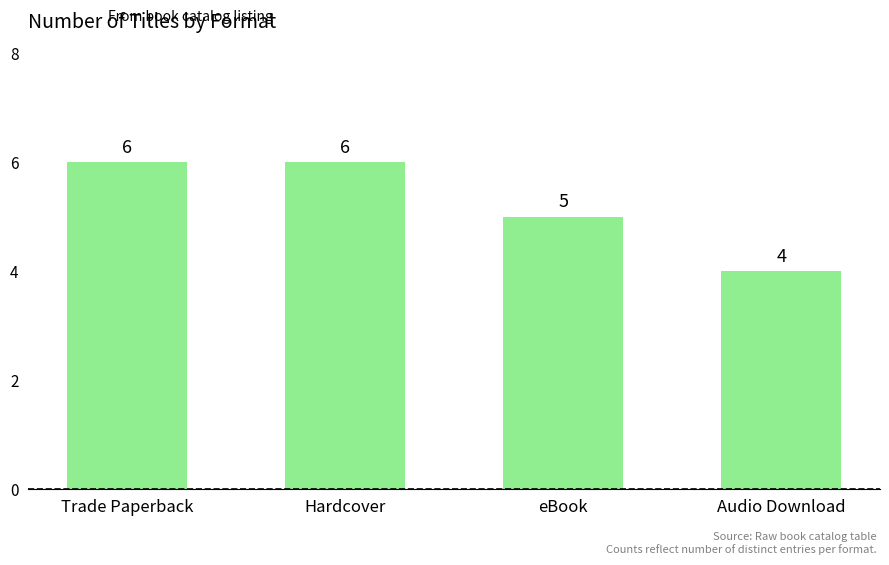

What is the change in value from Trade Paperback to eBook?

-1